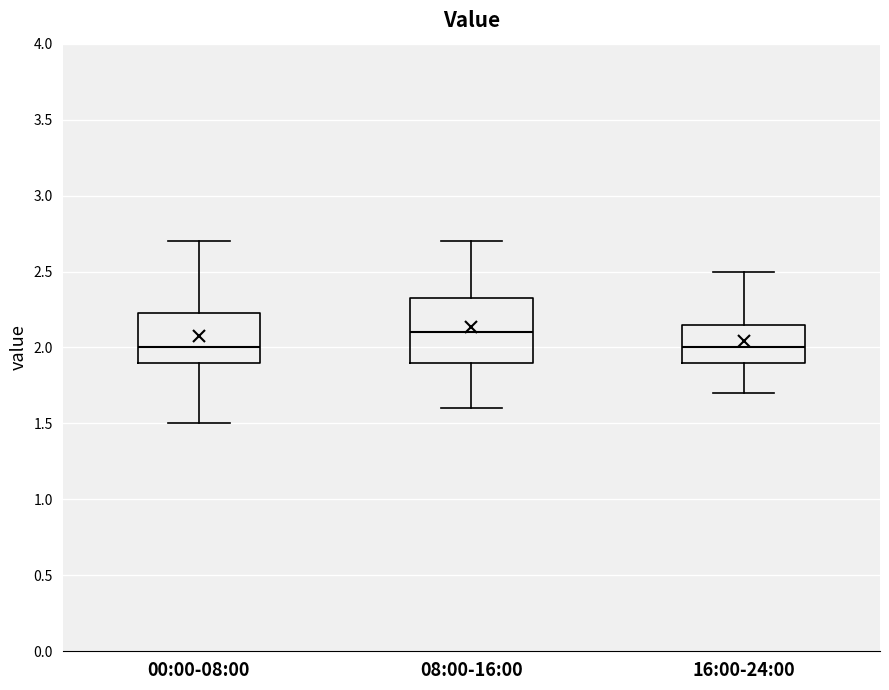

Where does the lower whisker of the box for 08:00-16:00 end on the y-axis? The values are not printed on the chart, so give them approximately, as read against the axis.

1.60